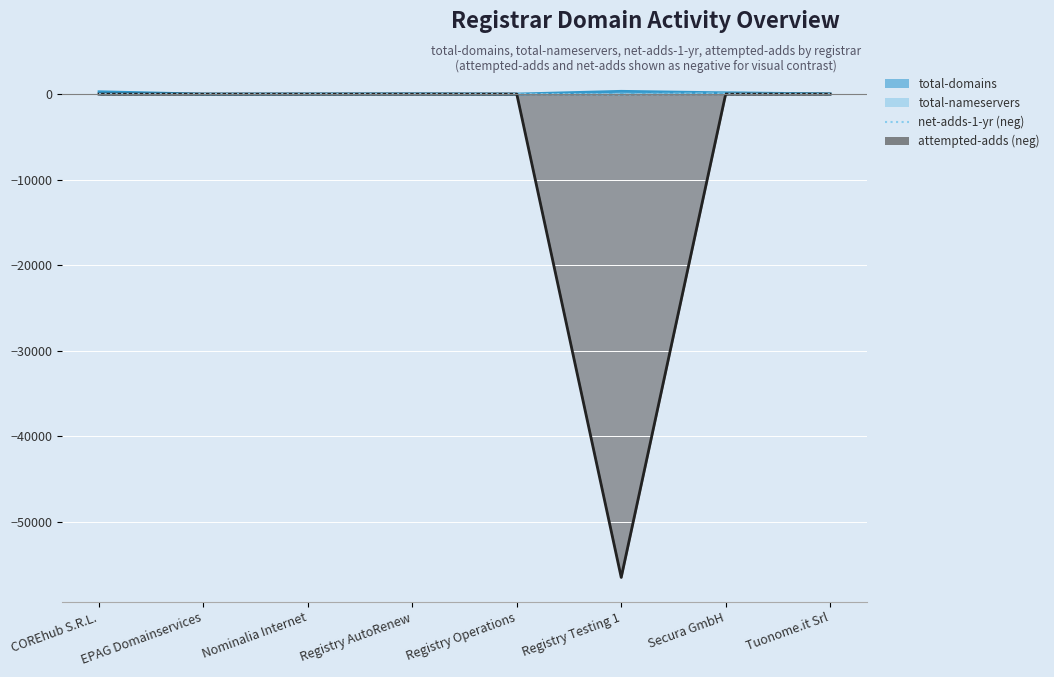

Is it true that the value at Tuonome.it Srl is -1?

False